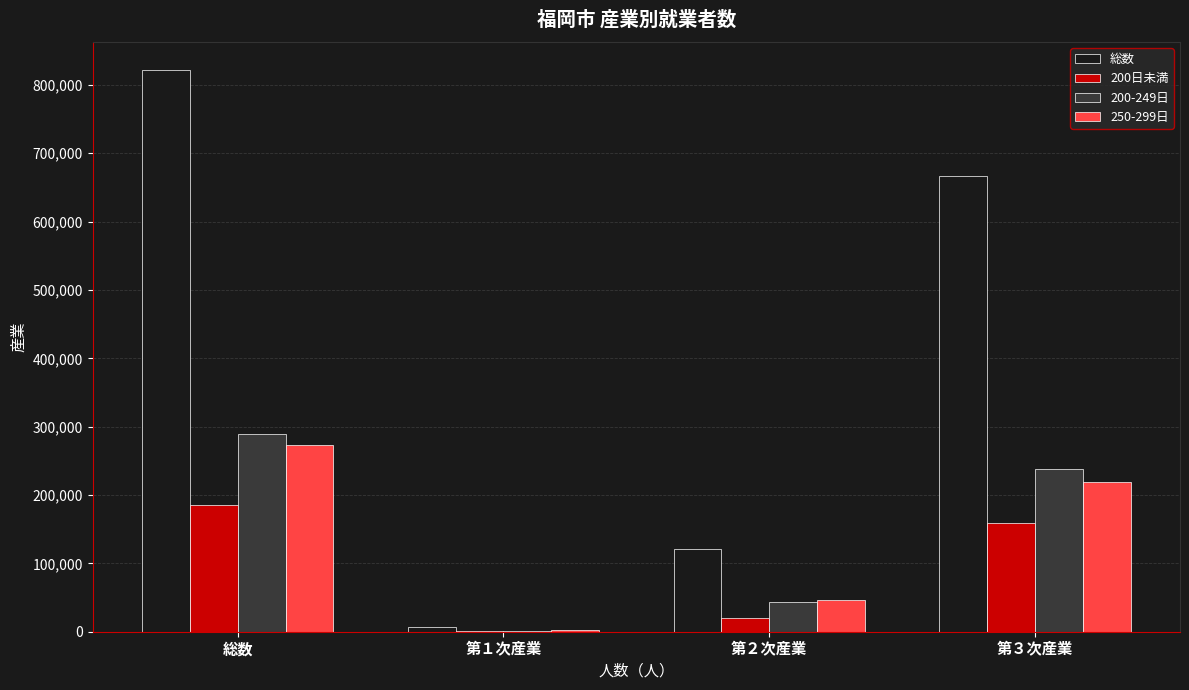

At which category is the sum across all series the highest?

総数